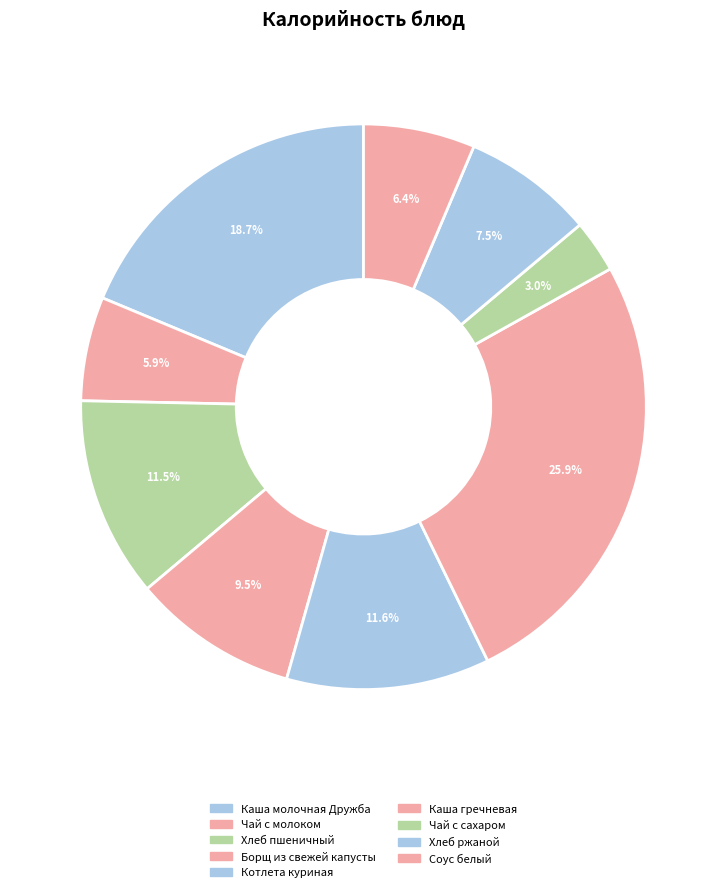

The Котлета куриная slice represents 12% of the pie. True or false?

True